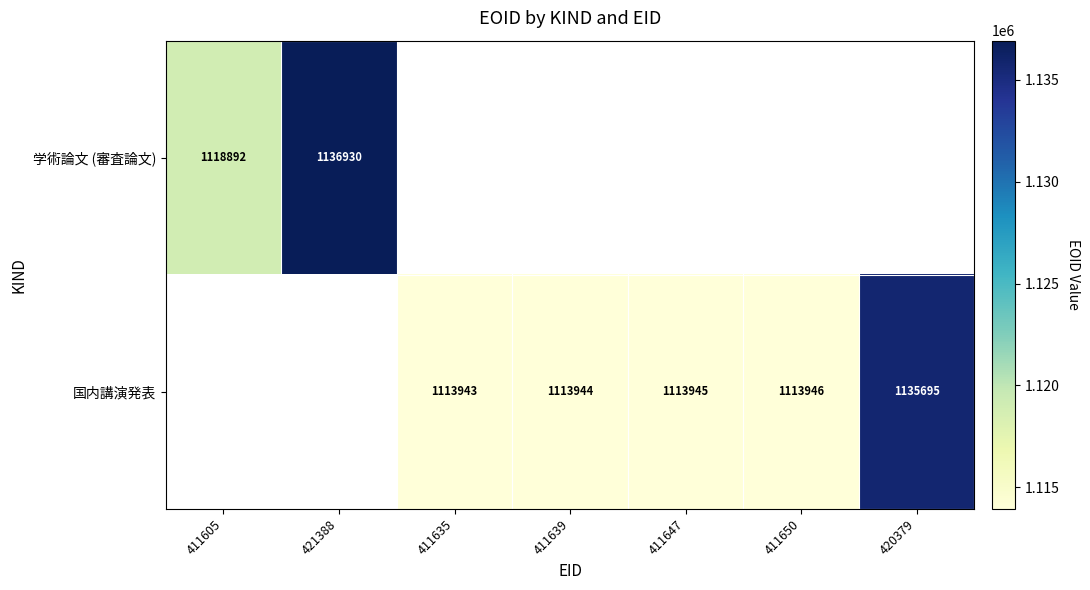

Count the number of categories in the chart.

7